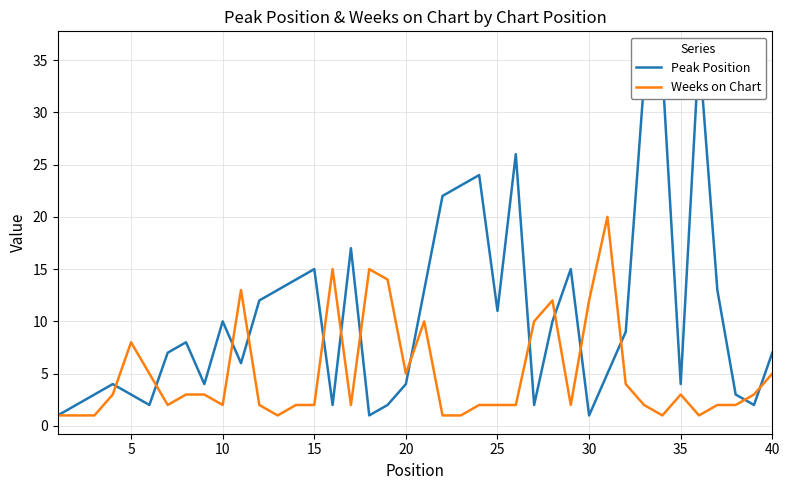

What is the sum of all Weeks on Chart values?

197